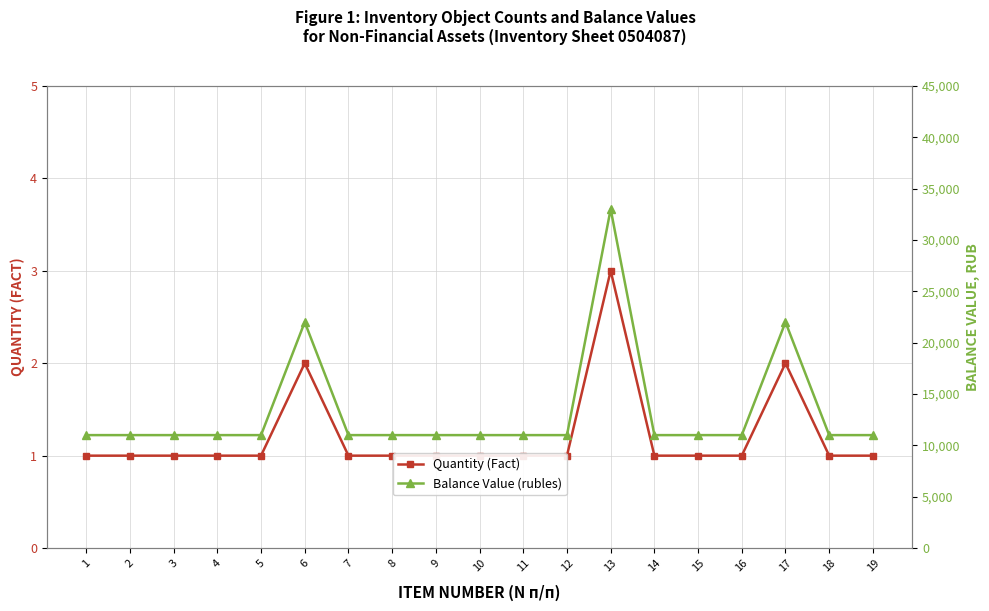

What are all the series names shown in the legend?

Quantity (Fact), Balance Value (rubles)